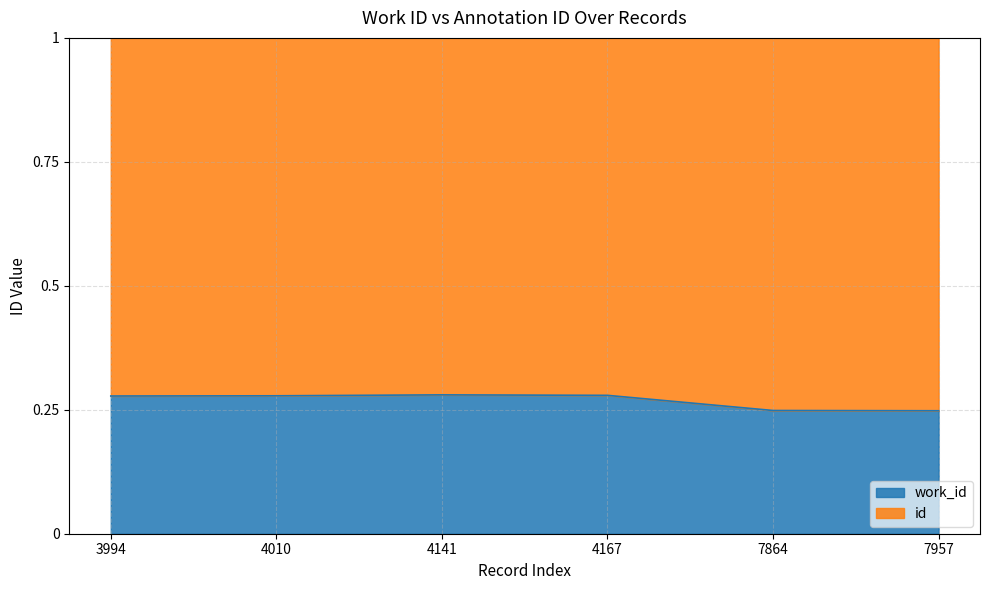

What is the smallest value displayed?

0.2